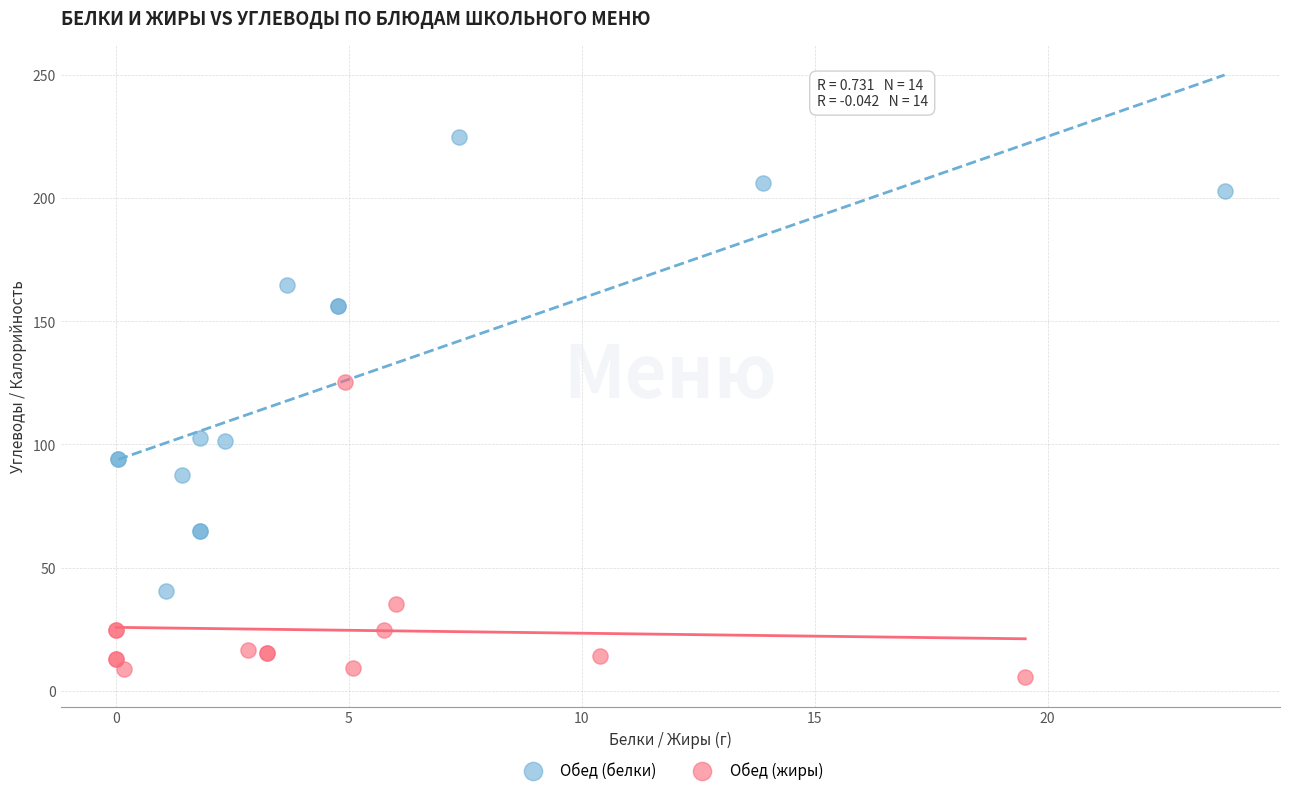

Which series has the widest spread of Y values?

Обед (белки)